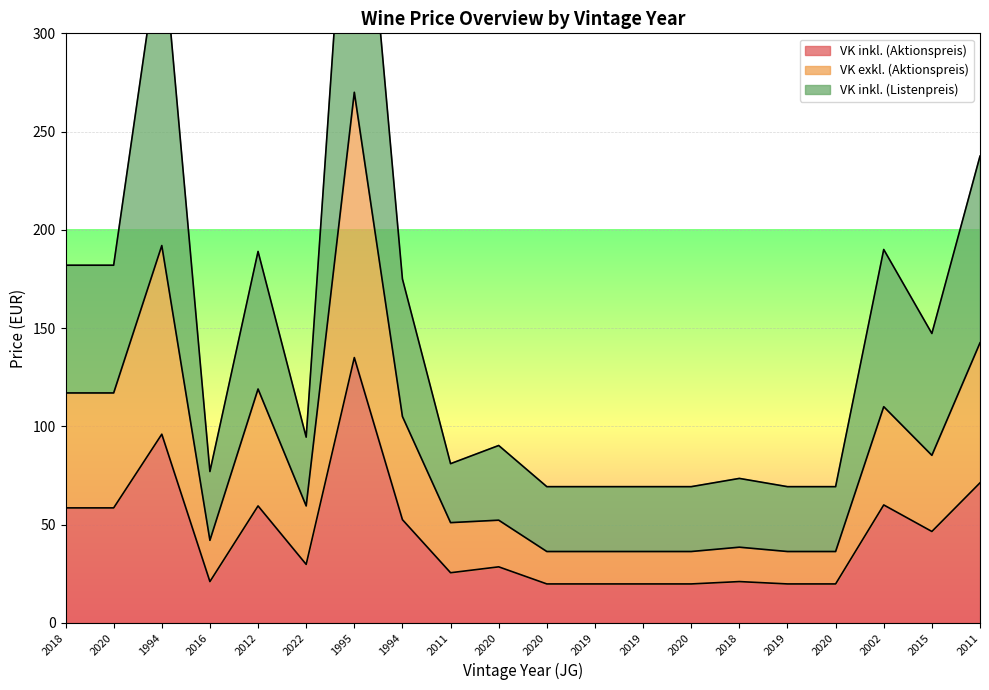

At how many categories does at least one series exceed 191?

3